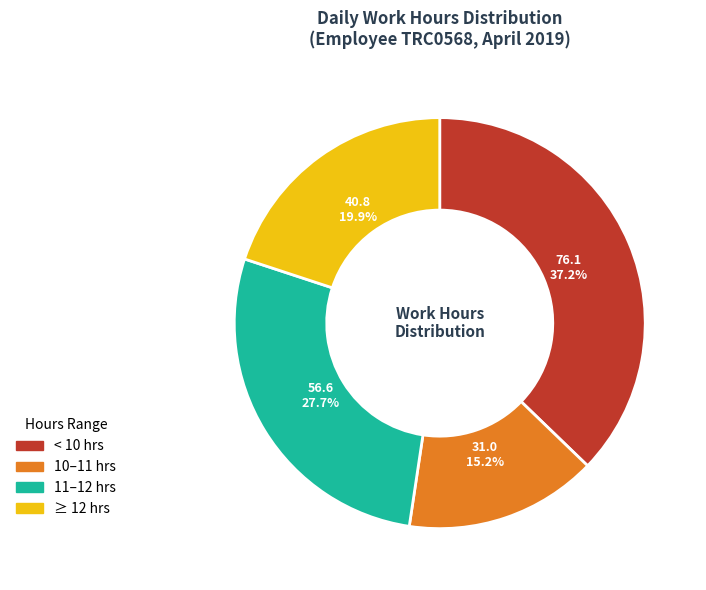

Which has a higher value, 11–12 hrs or < 10 hrs?

< 10 hrs